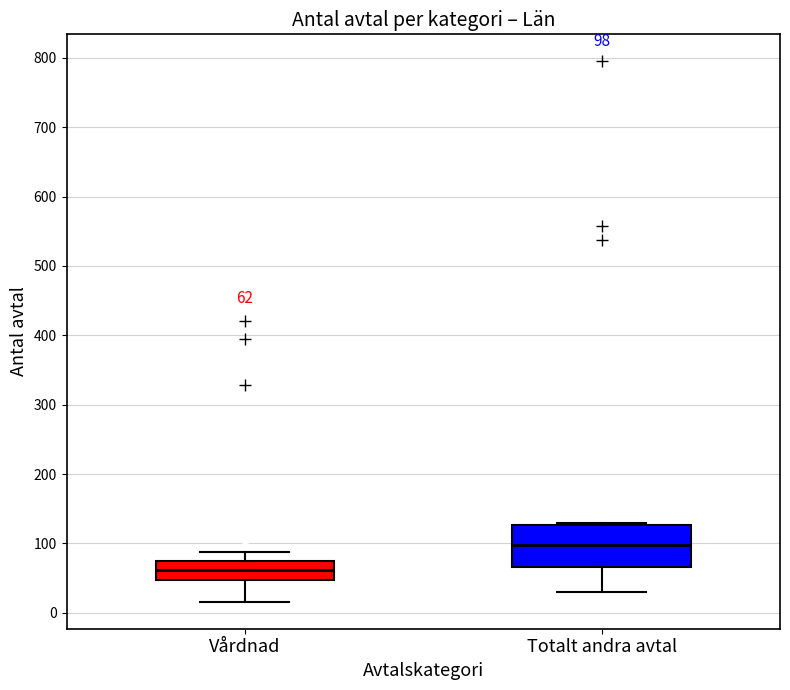

Which box's median line is the lowest?

Vårdnad